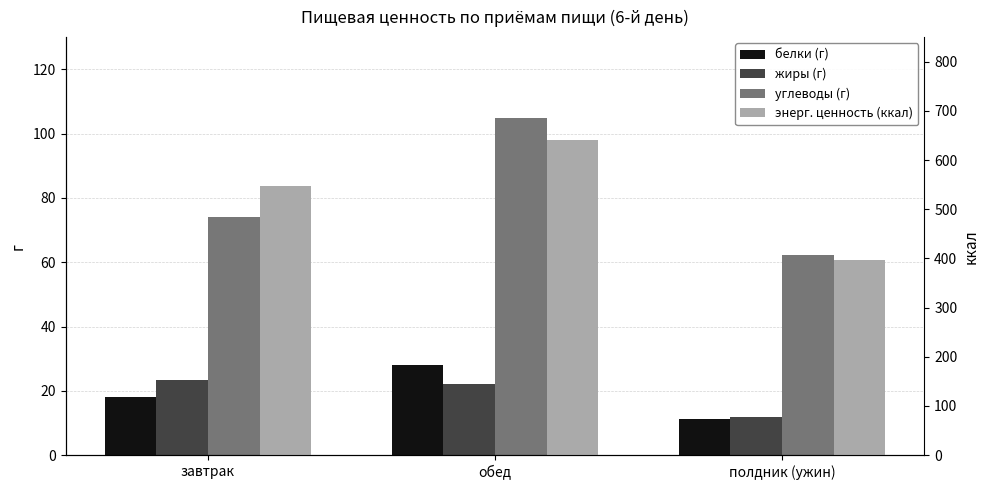

The value of белки at полдник (ужин) is 11.1. True or false?

True